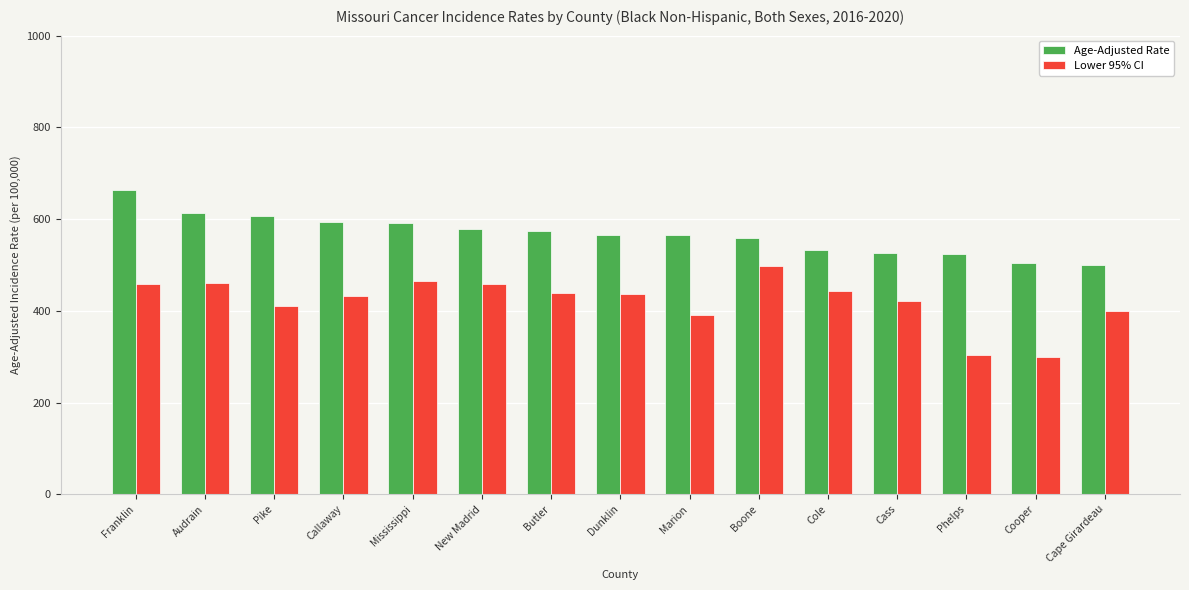

Rank the series by their average value, from lowest to highest.

Lower 95% CI, Age-Adjusted Rate